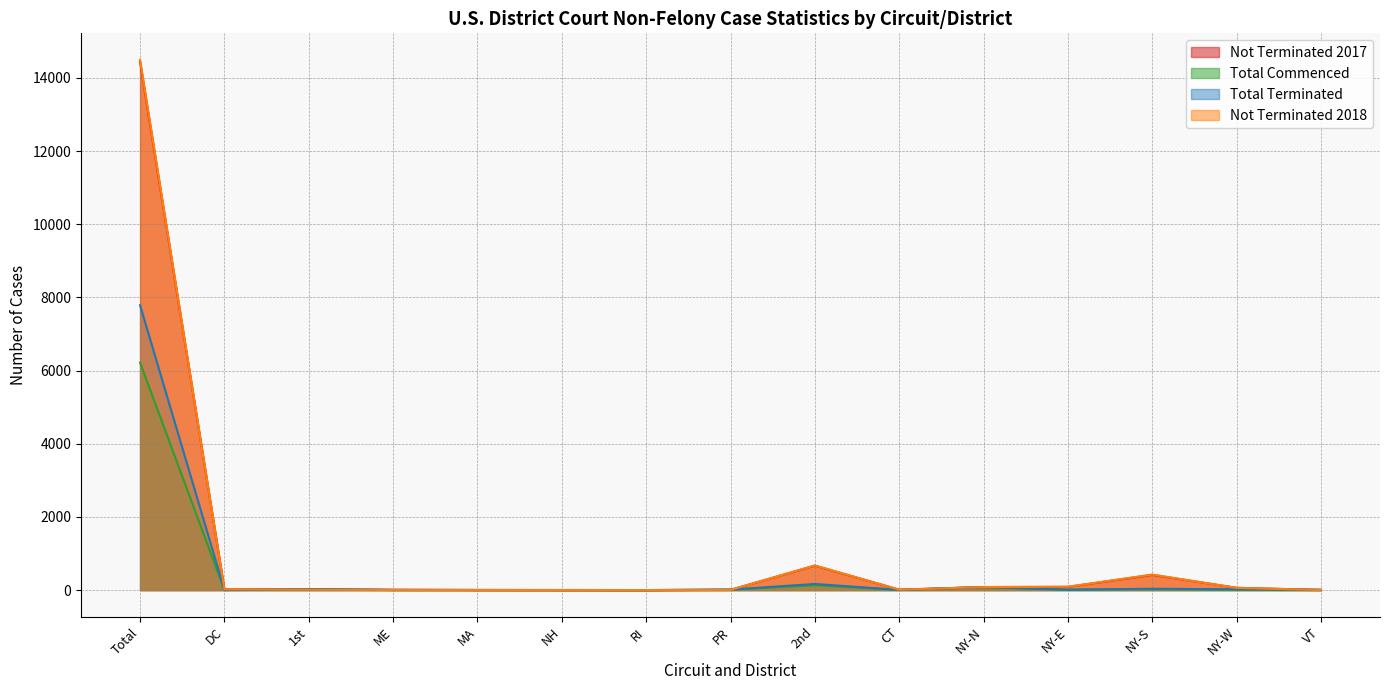

Rank the categories by Total Terminated value from highest to lowest.

Total, 2nd, NY-N, NY-S, 1st, NY-W, PR, VT, NY-E, ME, CT, DC, MA, NH, RI